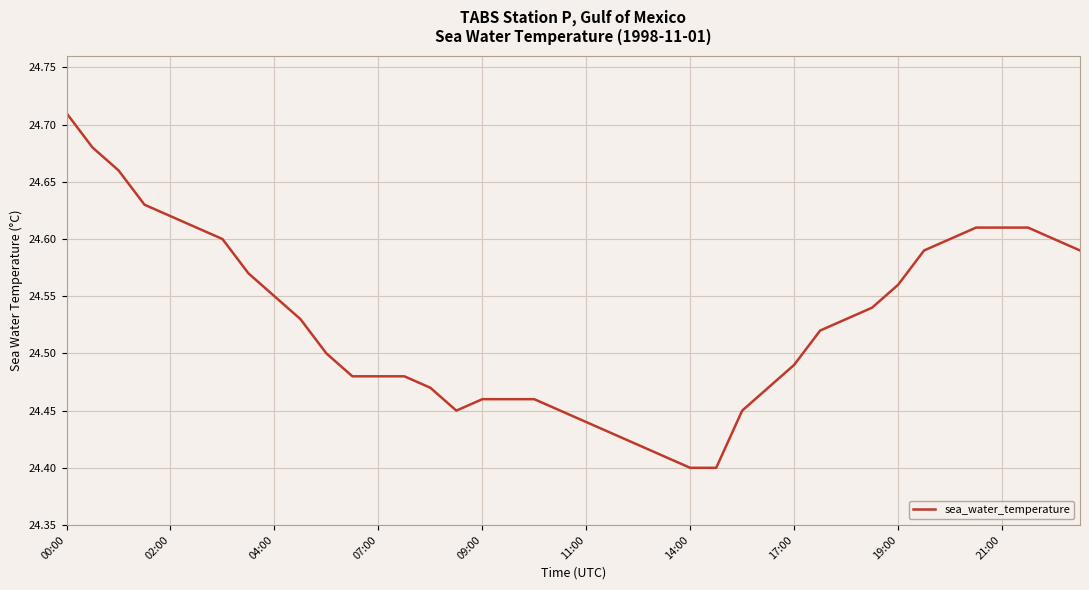

What is the difference between the maximum and minimum values?

0.3